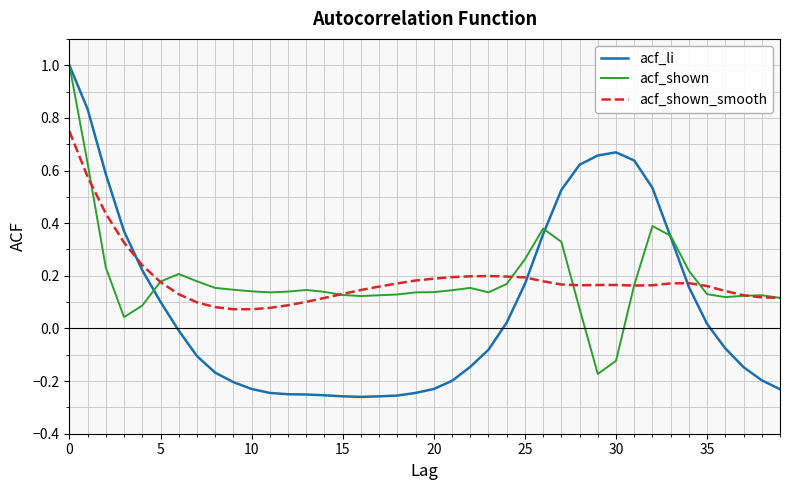

What is the greatest value displayed?

1.0